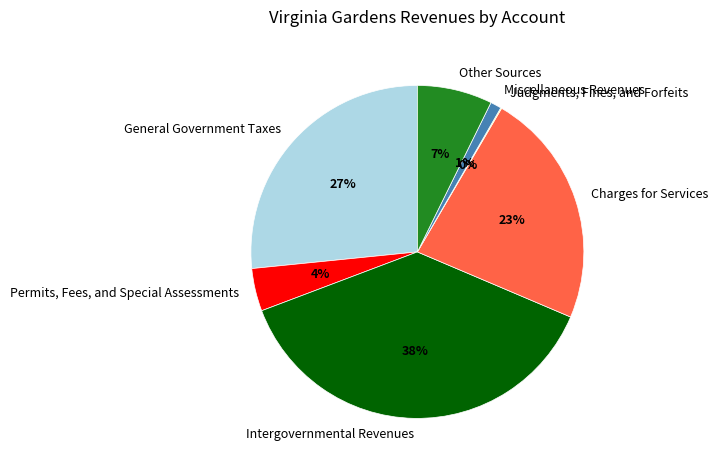

Which has a higher value, Other Sources or Permits, Fees, and Special Assessments?

Other Sources